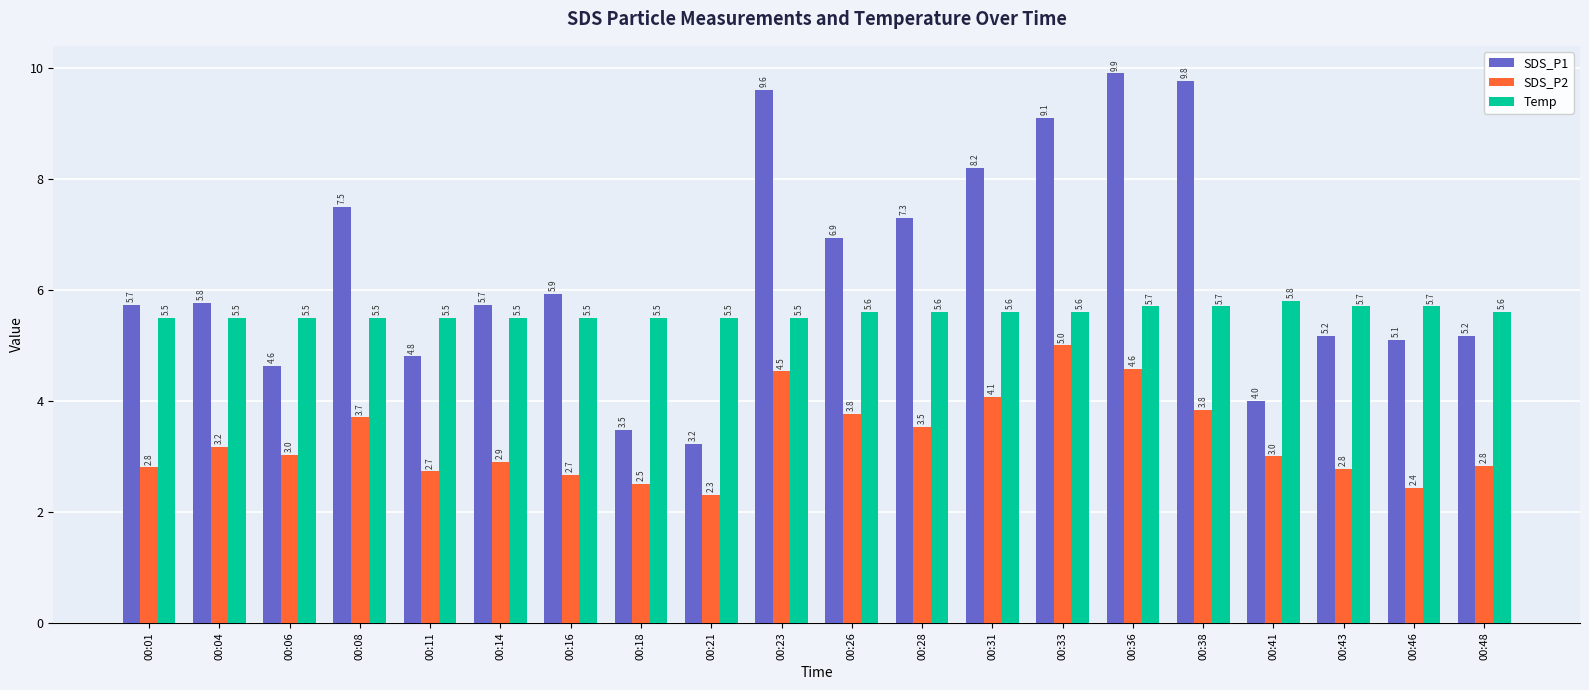

What are all the series names shown in the legend?

SDS_P1, SDS_P2, Temp